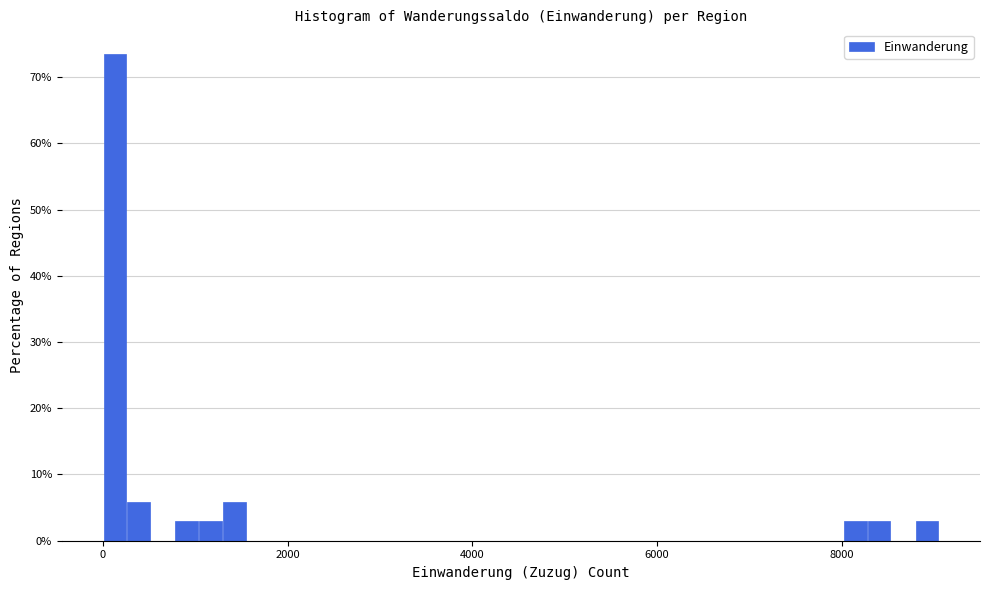

Read against the x-axis, roughly where is the centre of the tallest bar?

200